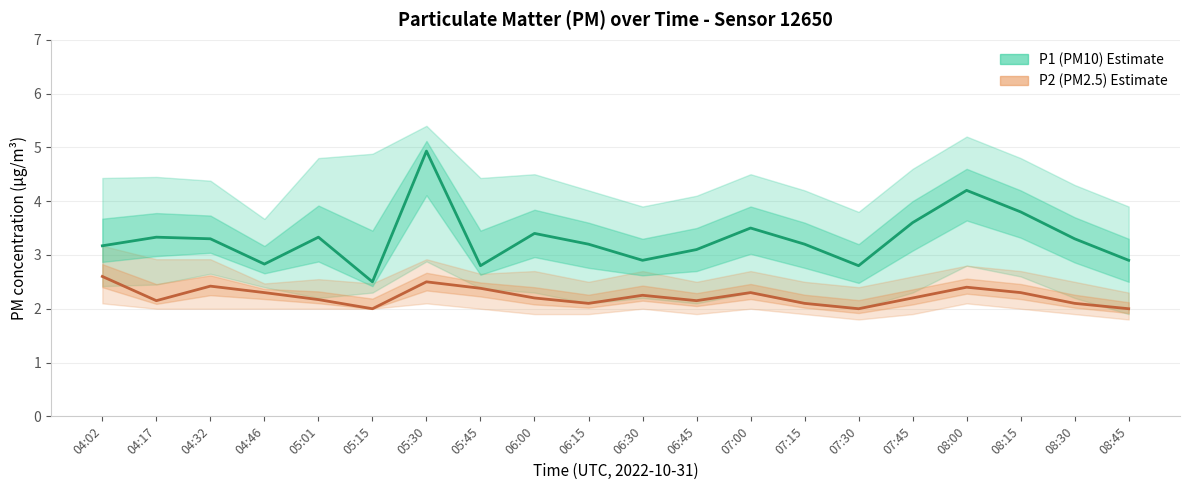

At which label is P1 (PM10) Estimate closest to 3?

06:30